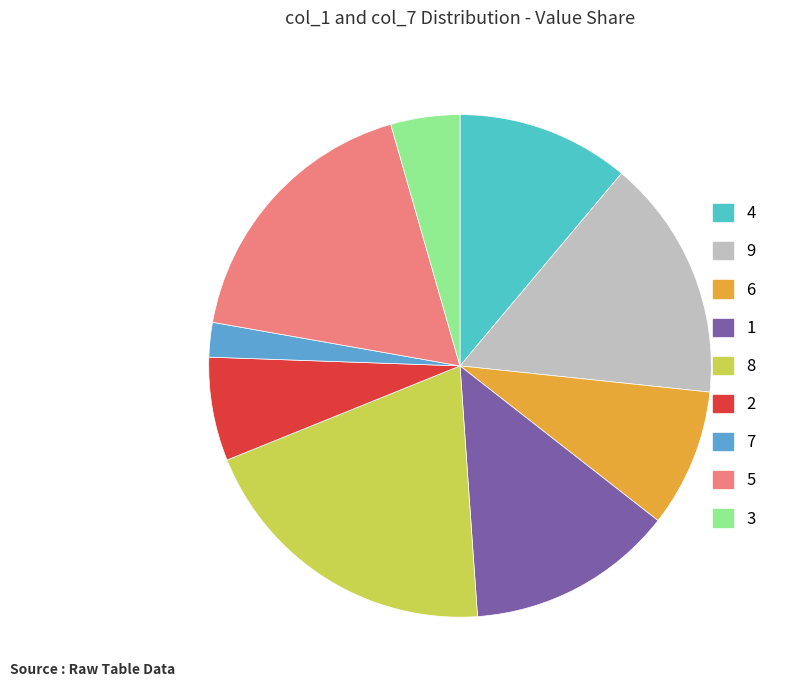

What is the smallest slice in the pie chart?

7